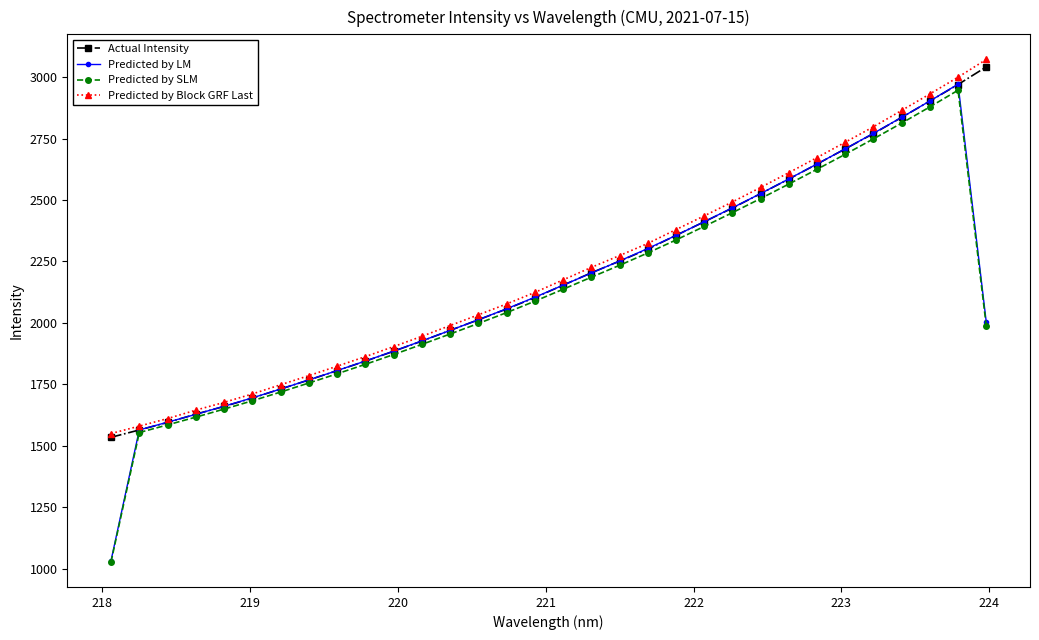

What is the minimum value for Predicted by Block GRF Last?

1549.7